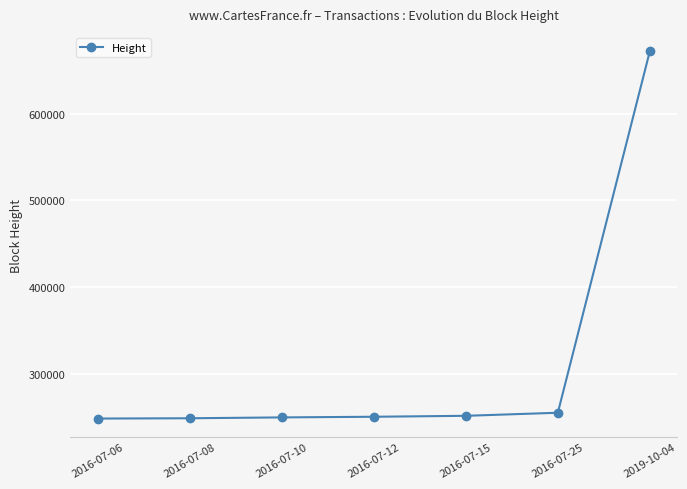

What is the minimum value shown in the chart?

248390